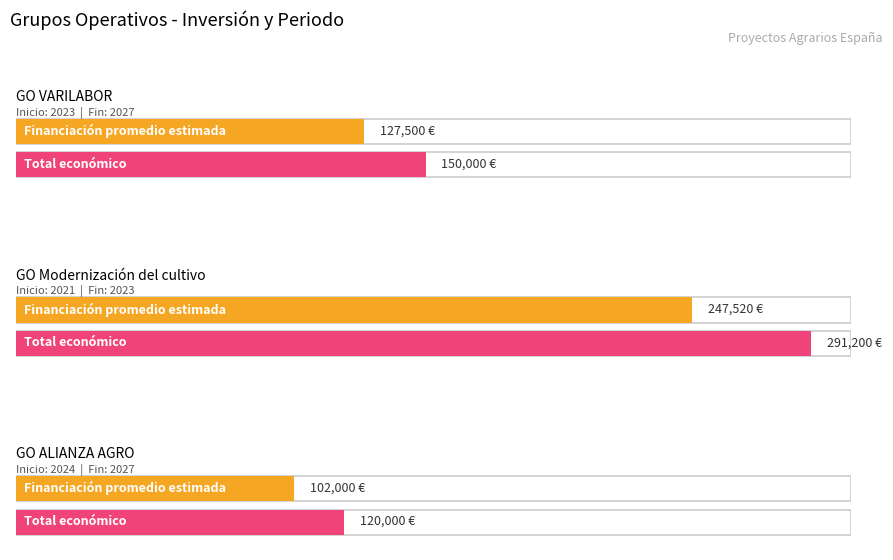

Rank the categories by value from lowest to highest.

GO ALIANZA AGRO, GO VARILABOR, GO Modernización del cultivo